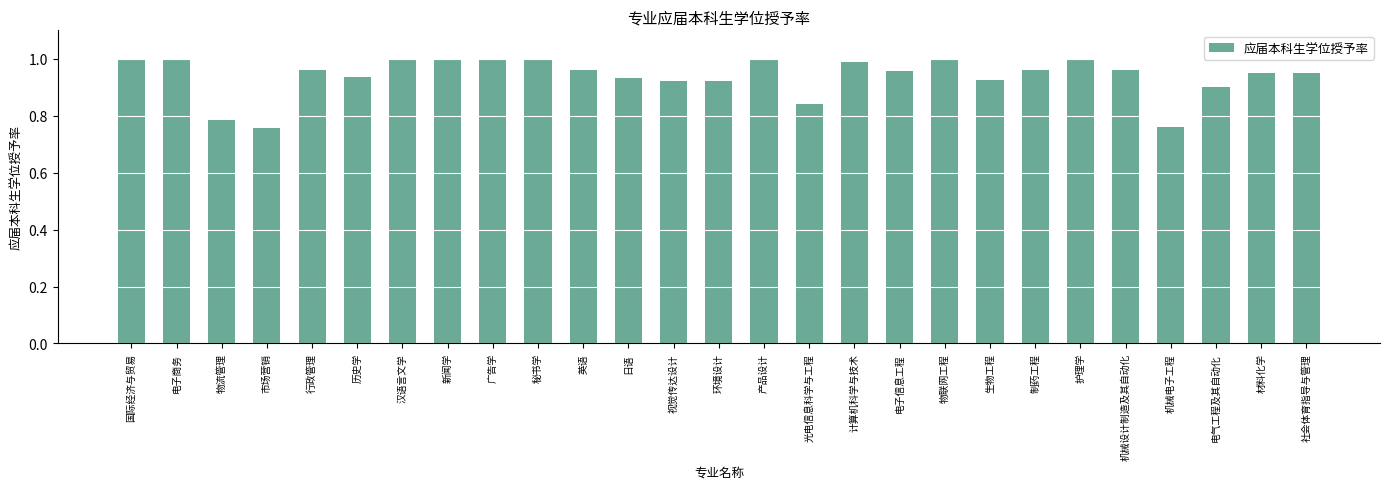

Is it true that the value at 汉语言文学 is 1.0?

True